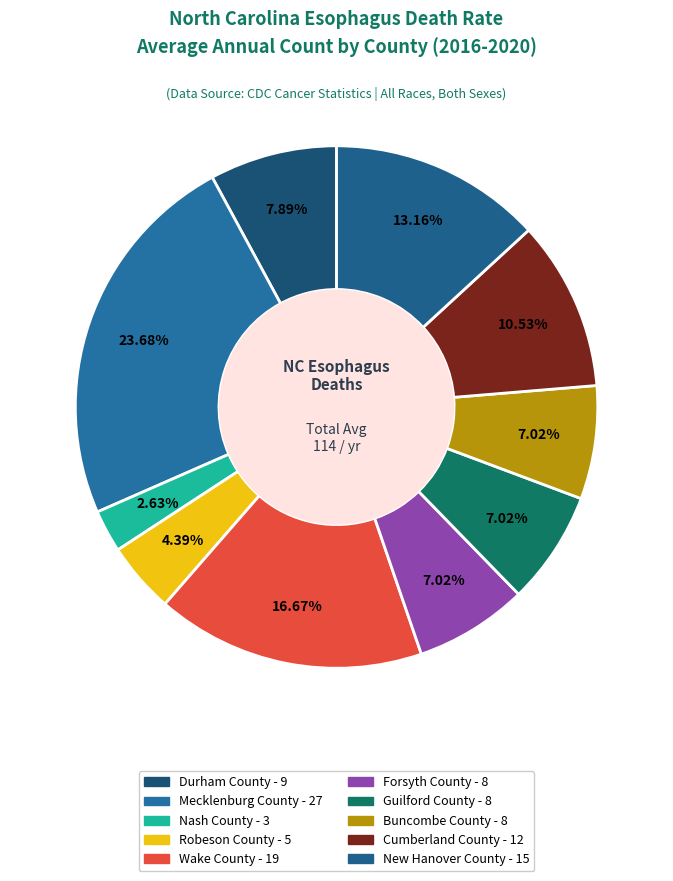

Between Nash County and Guilford County, which is larger?

Guilford County